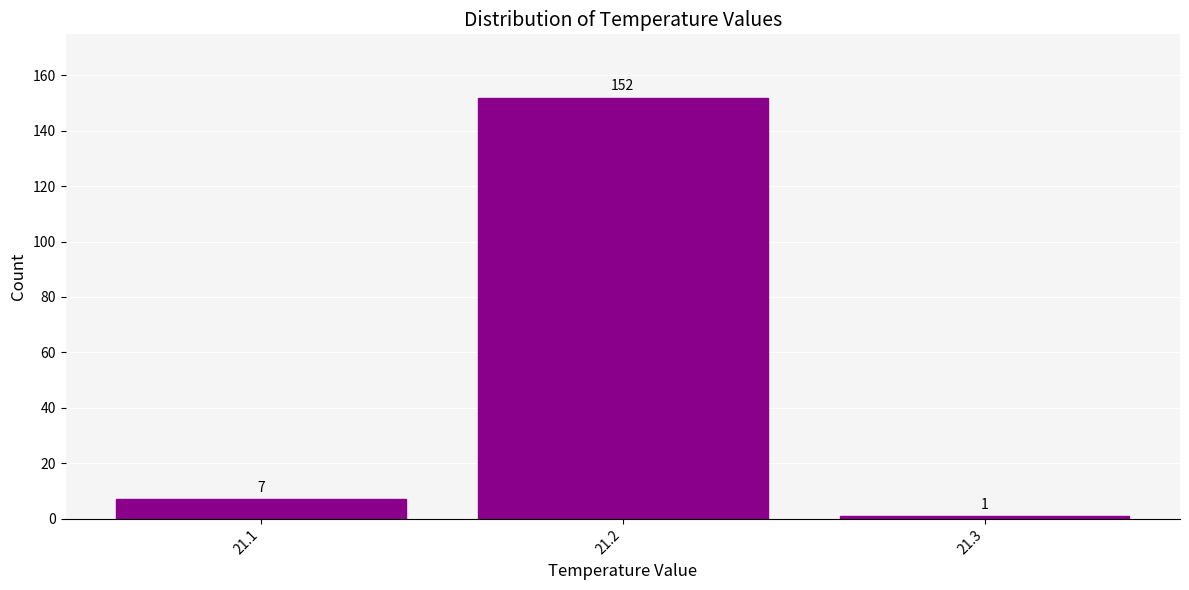

Reading left to right, extract all data points from this chart.

21.1=7	21.2=152	21.3=1